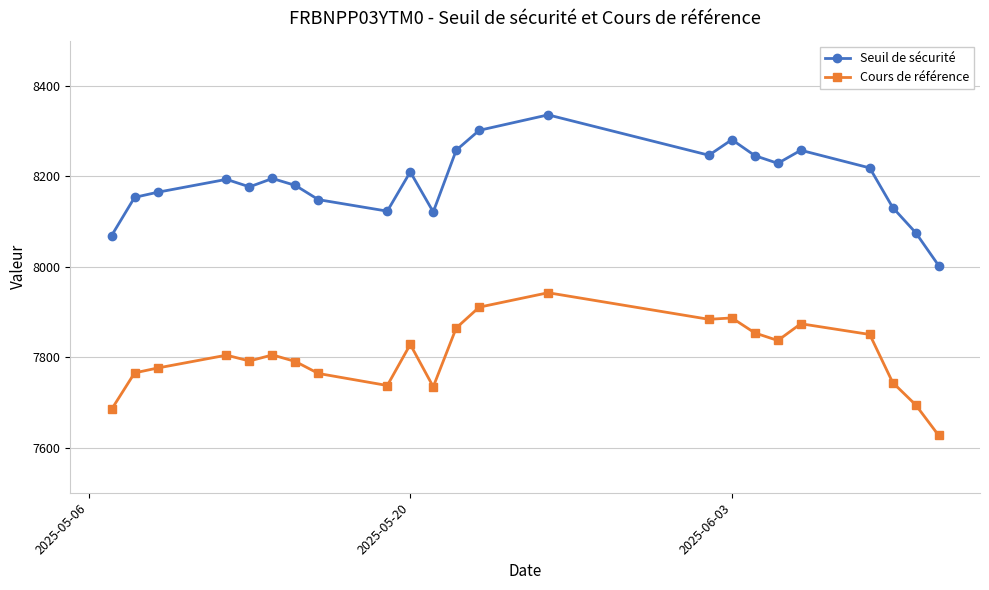

What is the sum of all Seuil de sécurité values?

188315.9